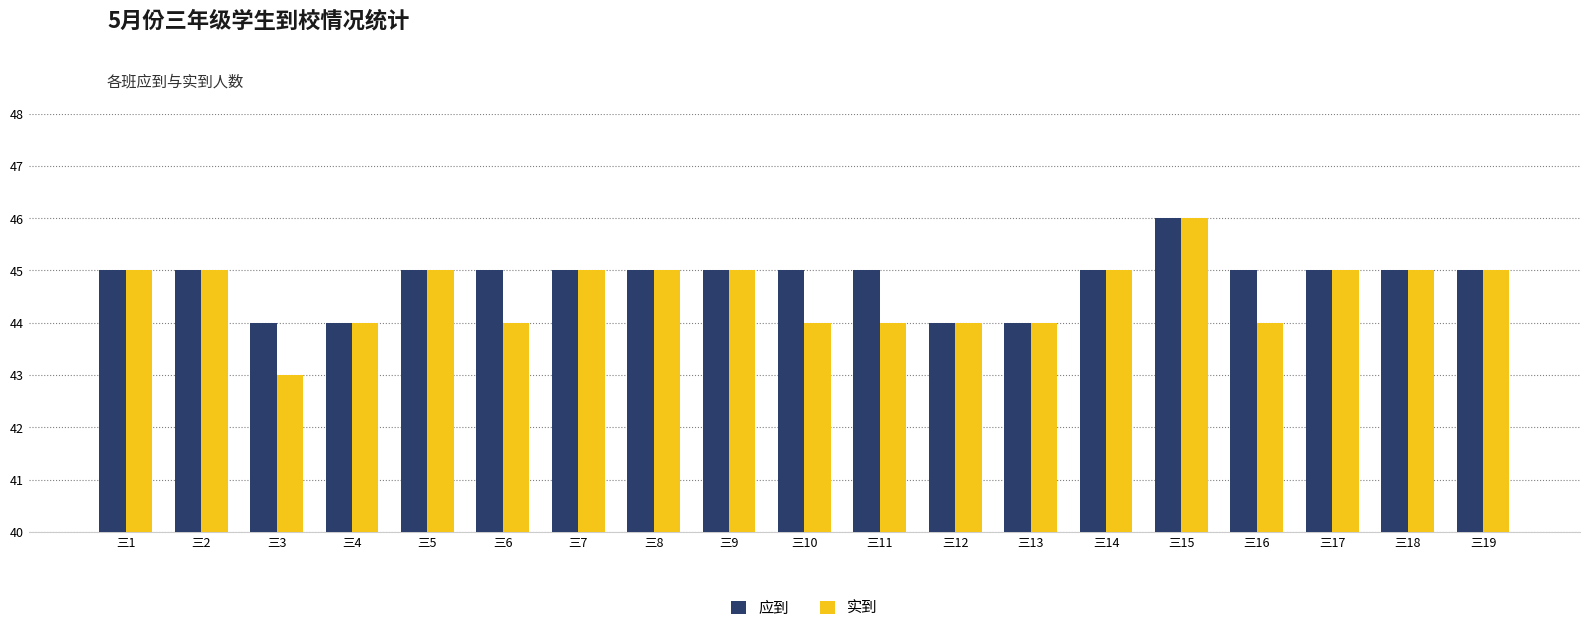

What is the sum of all 实到 values?

847